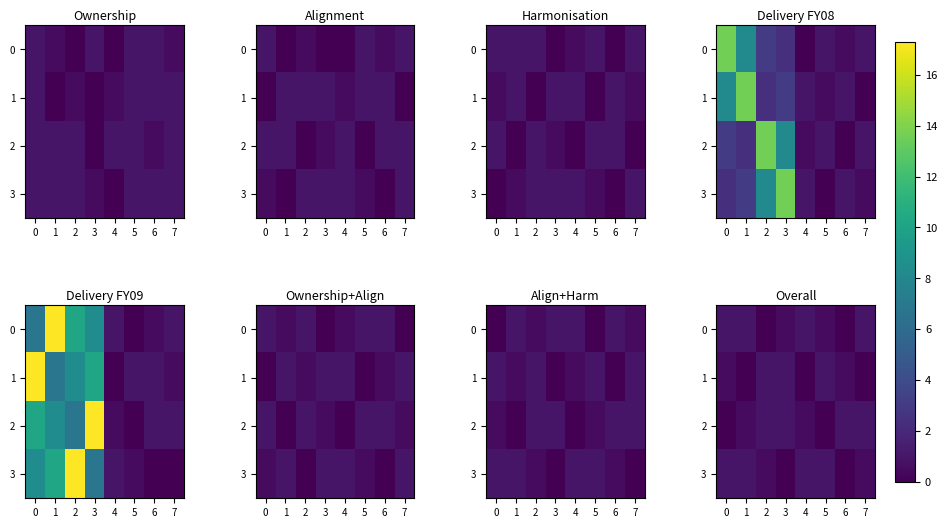

List the labels in order of row_3 value, largest first.

0, 1, 4, 5, 2, 7, 3, 6